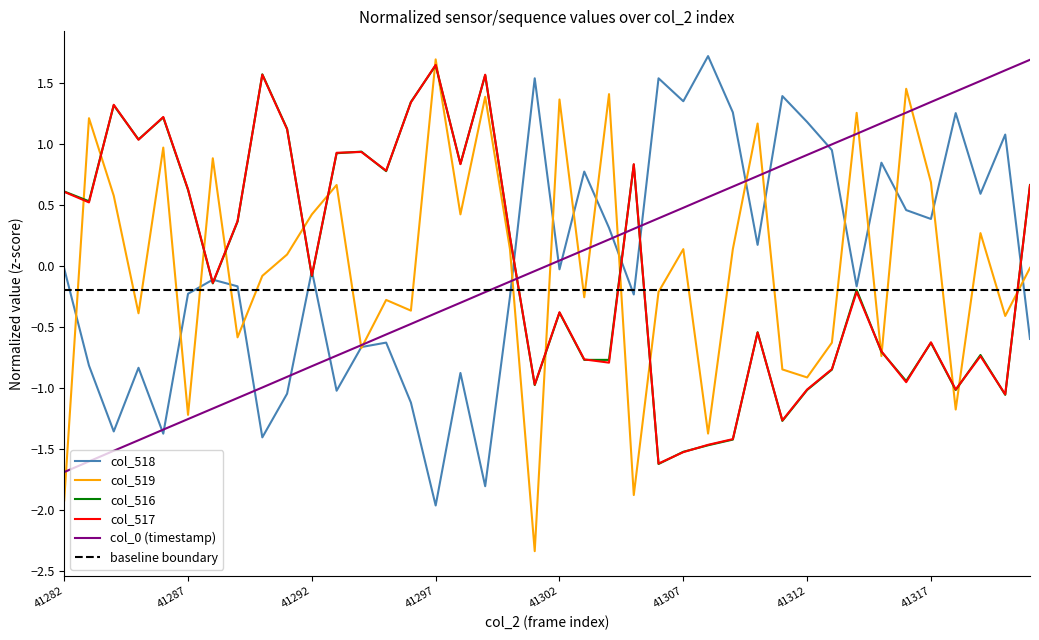

What is the difference between the maximum and minimum values in the col_518 series?

3.7